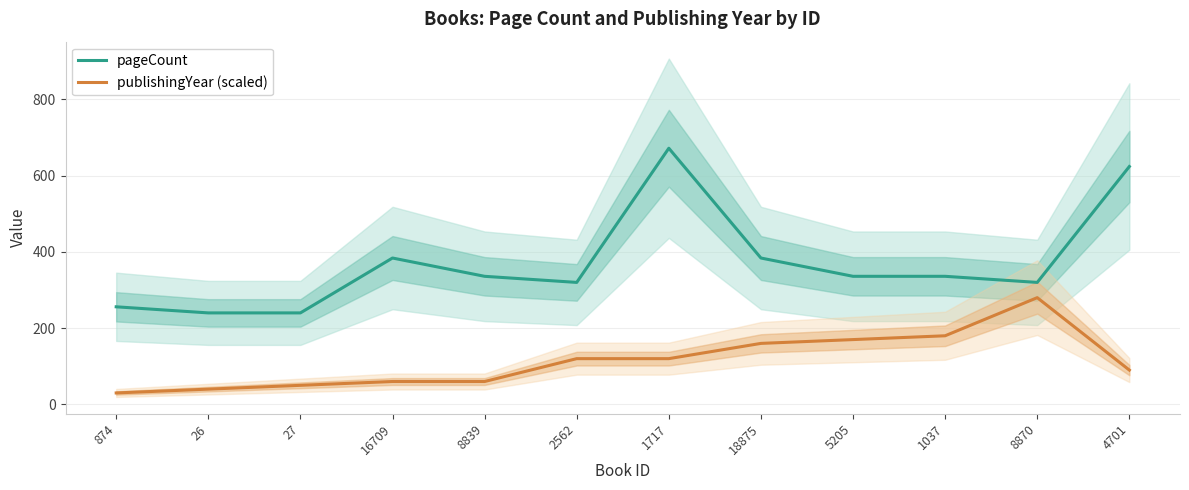

At which label is pageCount closest to 456?

16709